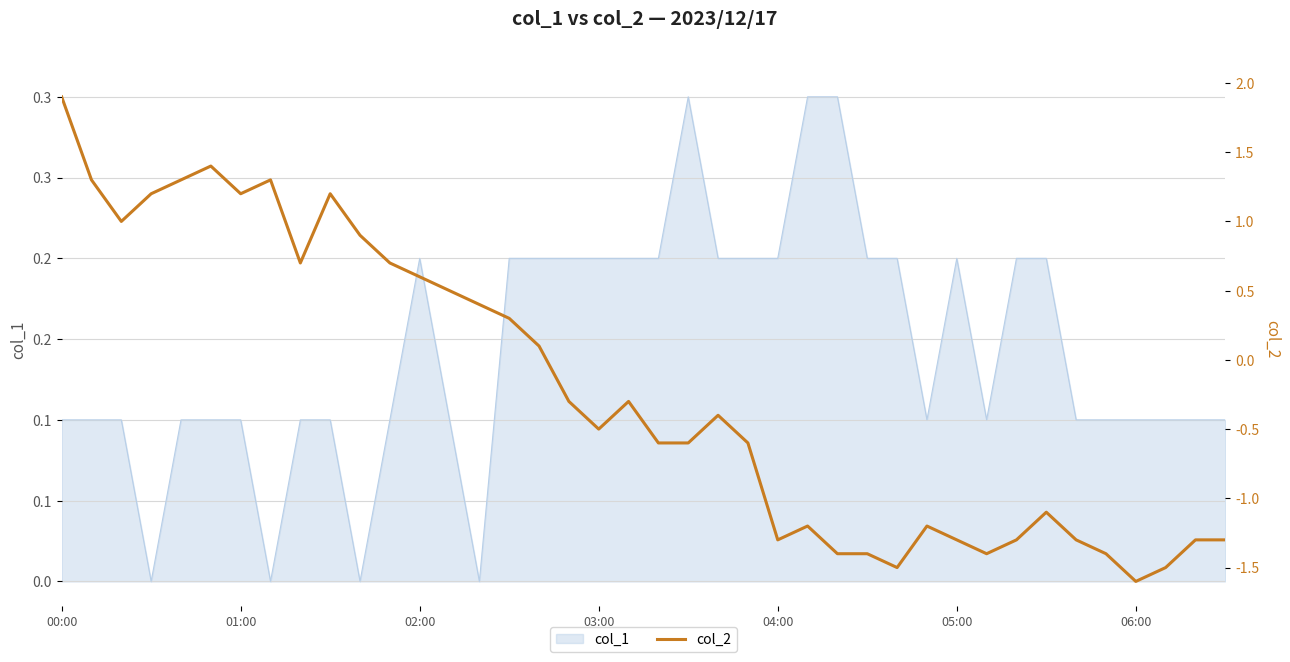

What is the difference between the maximum and minimum values?

3.5